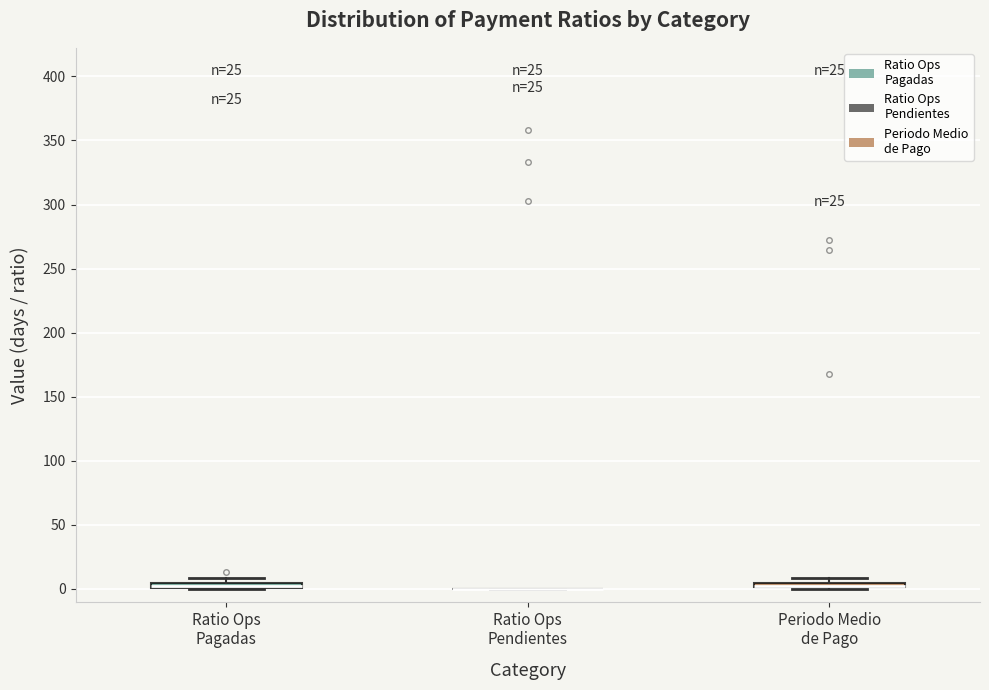

Where is the lower edge of the box for Ratio Ops Pagadas on the y-axis? The values are not printed on the chart, so give them approximately, as read against the axis.

0